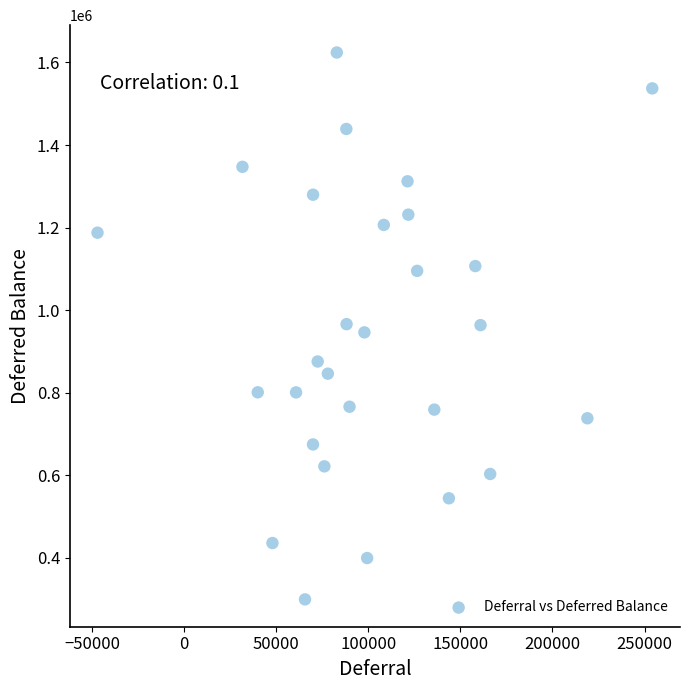

What is the range of X values (max minus min)?

301318.7